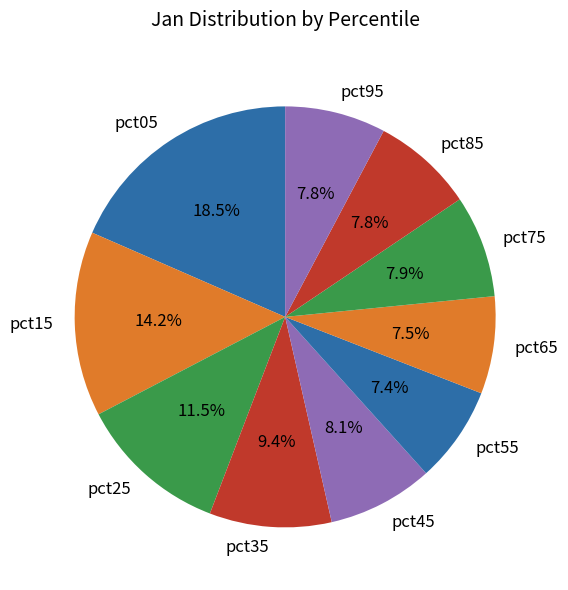

Is there a majority slice in this chart?

No